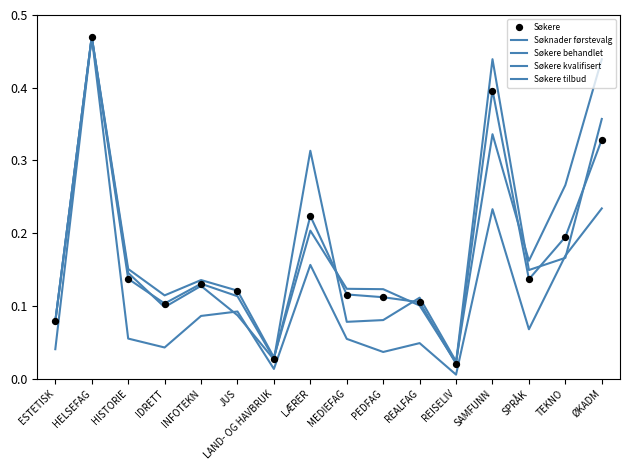

Which series has the largest Y range (max minus min)?

Søknader førstevalg